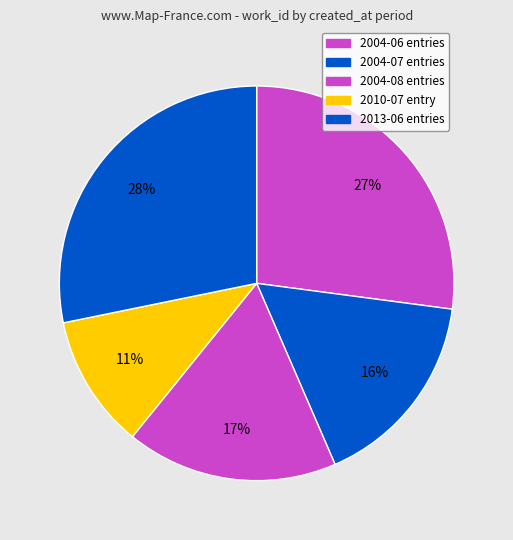

What is the smallest slice in the pie chart?

2010-07 entry